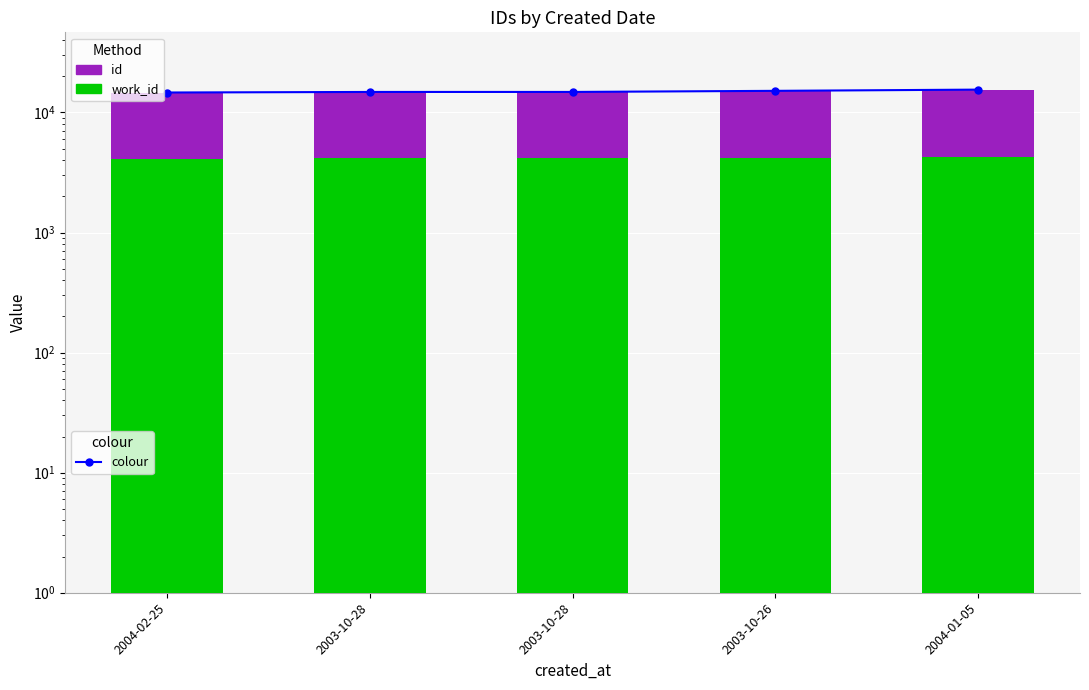

The work_id series shows 4289 at 2004-01-05. True or false?

True